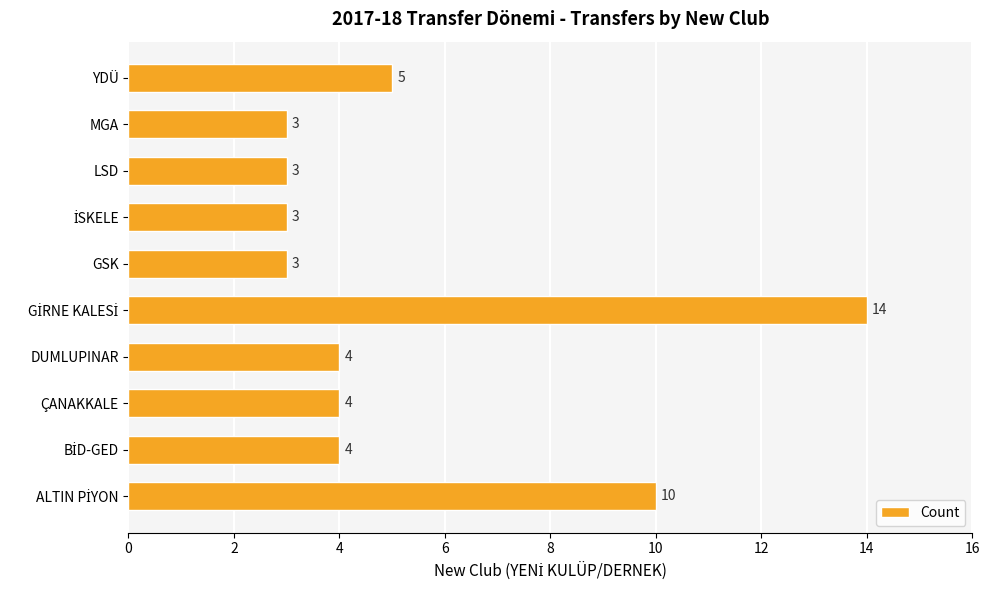

How many bars are there in total?

10